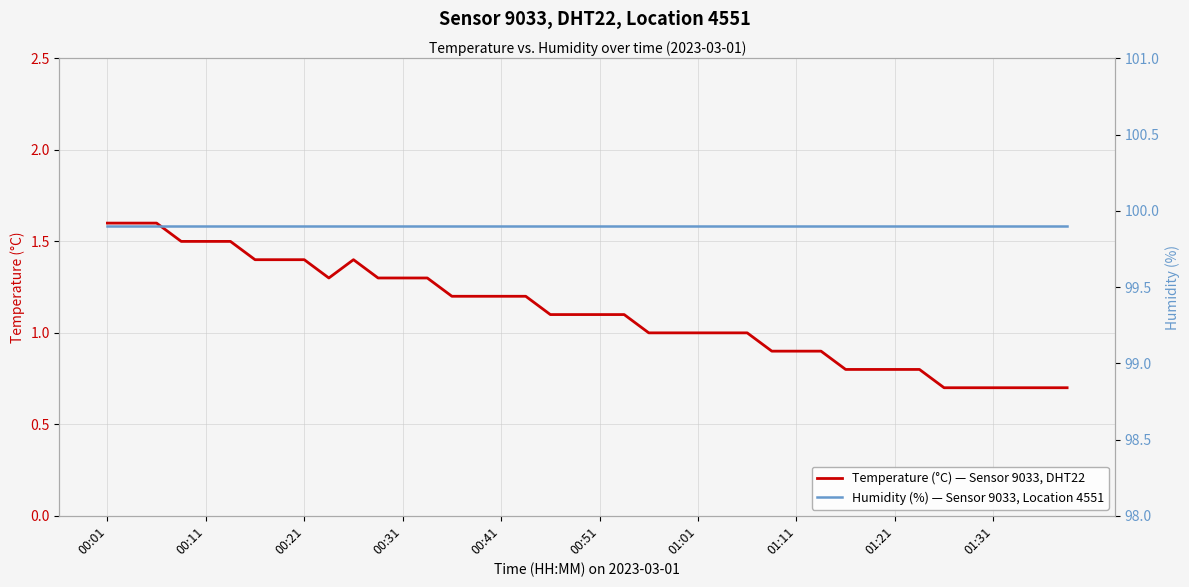

List the series in order of their peak value, lowest first.

Temperature (°C) — Sensor 9033, DHT22, Humidity (%) — Sensor 9033, Location 4551